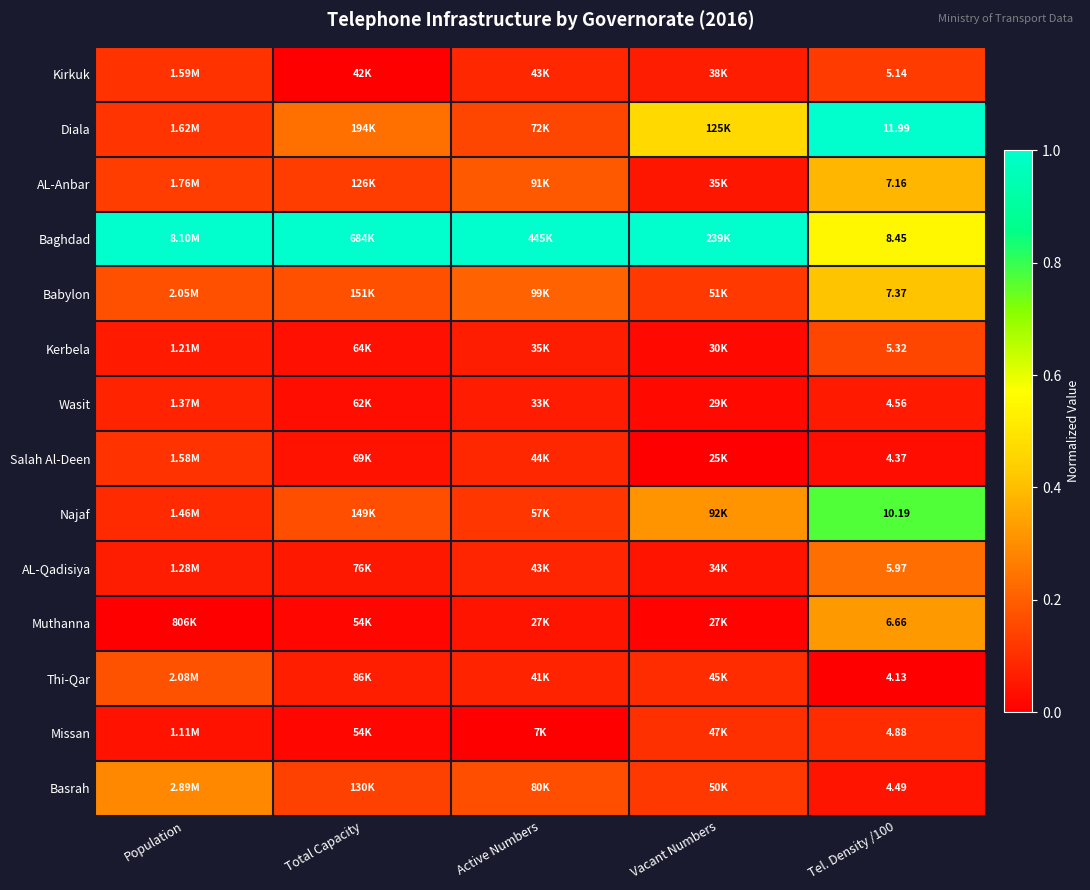

Rank the series at Tel. Density /100 from lowest to highest value.

Thi-Qar, Salah Al-Deen, Basrah, Wasit, Missan, Kirkuk, Kerbela, AL-Qadisiya, Muthanna, AL-Anbar, Babylon, Baghdad, Najaf, Diala